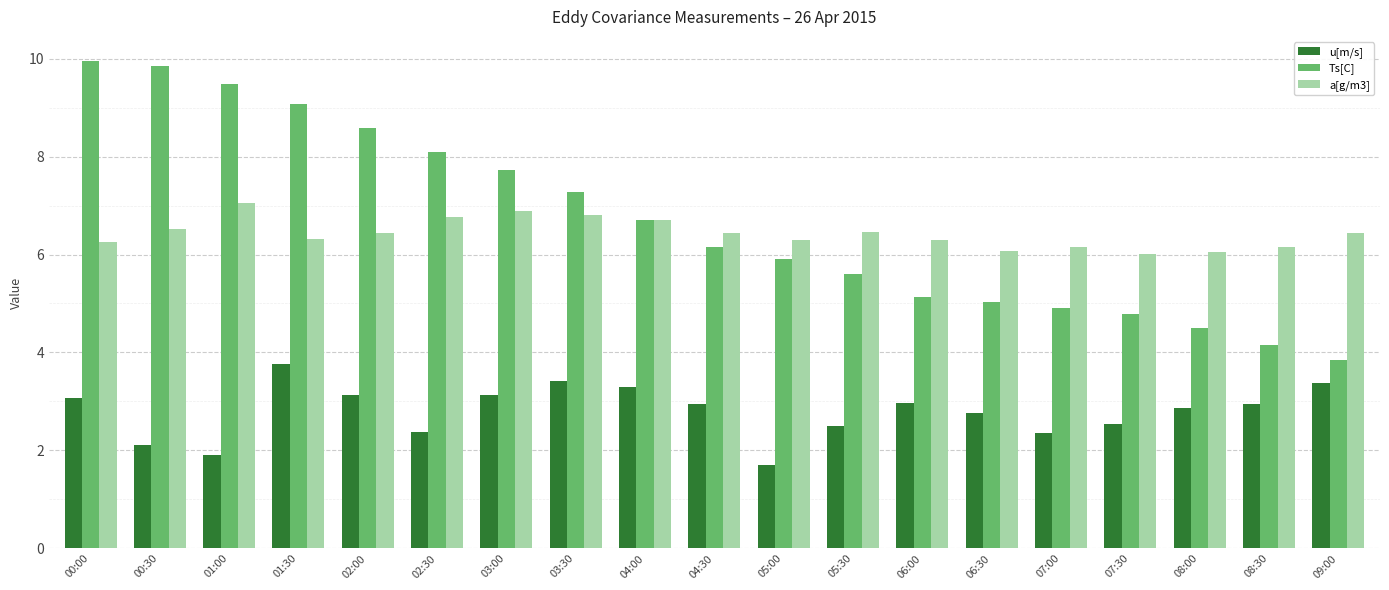

Is the value of u[m/s] at 04:30 greater than the value of a[g/m3] at 00:00?

No